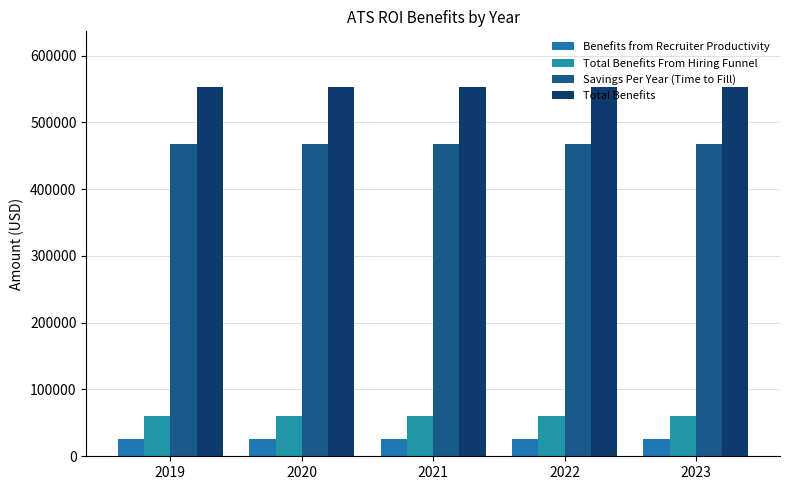

At which category is the sum across all series the highest?

2019